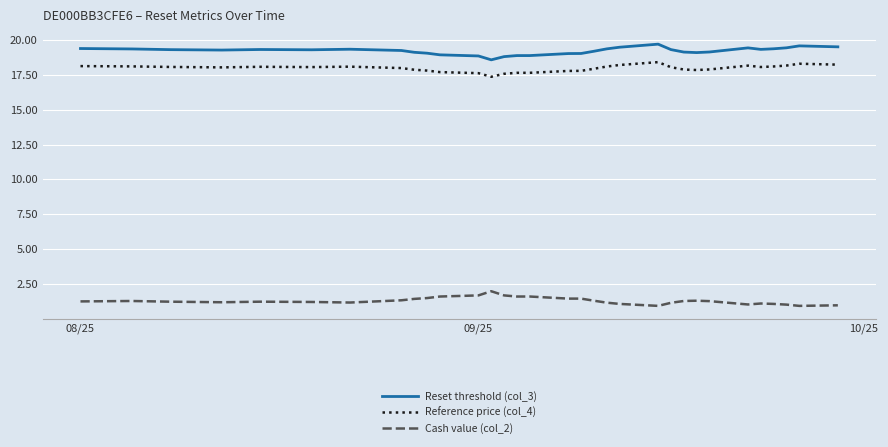

Which series has the largest total across all categories?

Reset threshold (col_3)